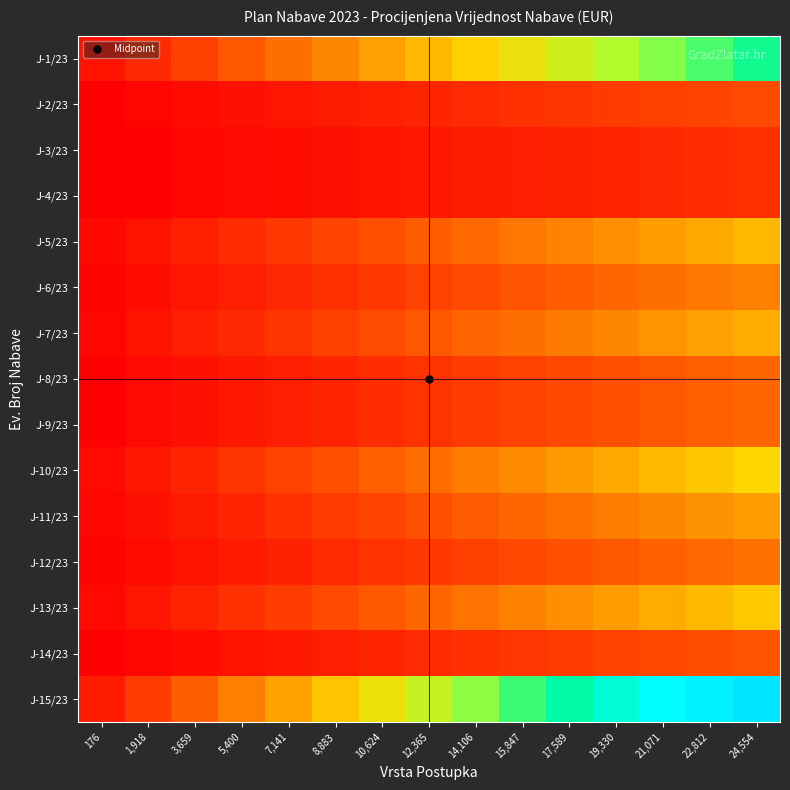

Which category has the highest value across all series?

24,554